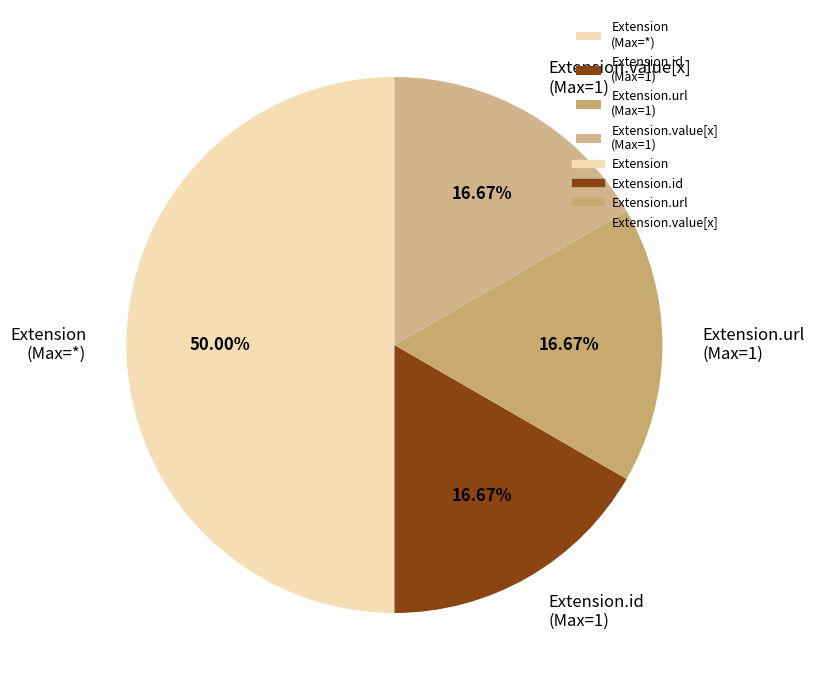

Is the sum of Extension (Max=*) and Extension.url (Max=1) greater than half?

Yes